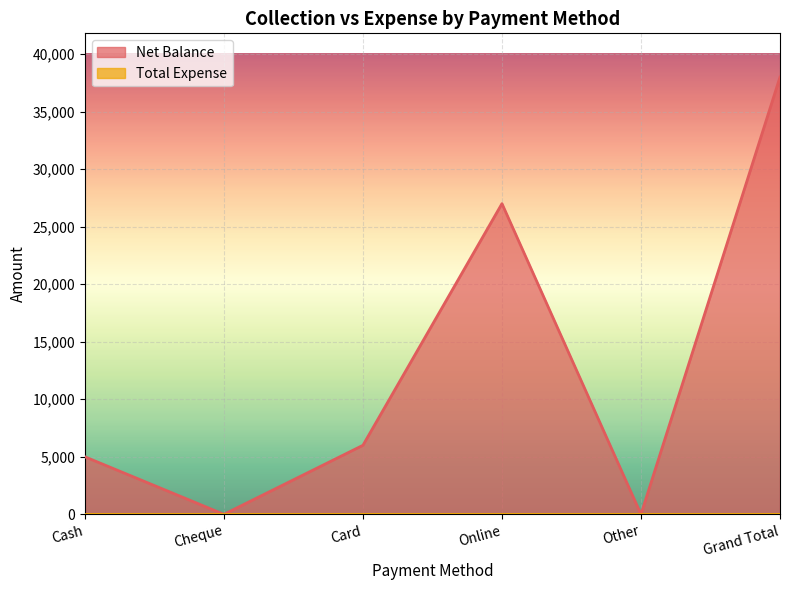

Count the number of values greater than 6000.

2